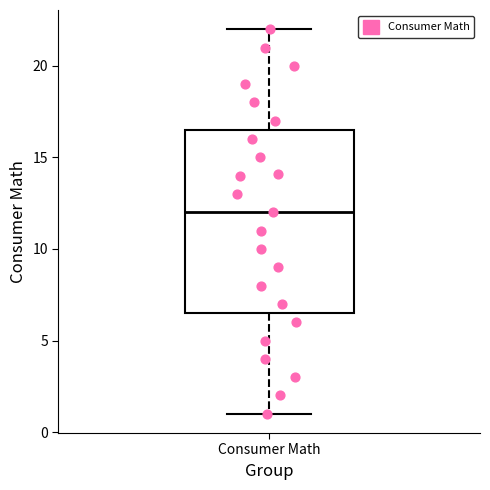

Where does the upper whisker of the box for Consumer Math end on the y-axis? The values are not printed on the chart, so give them approximately, as read against the axis.

22.0